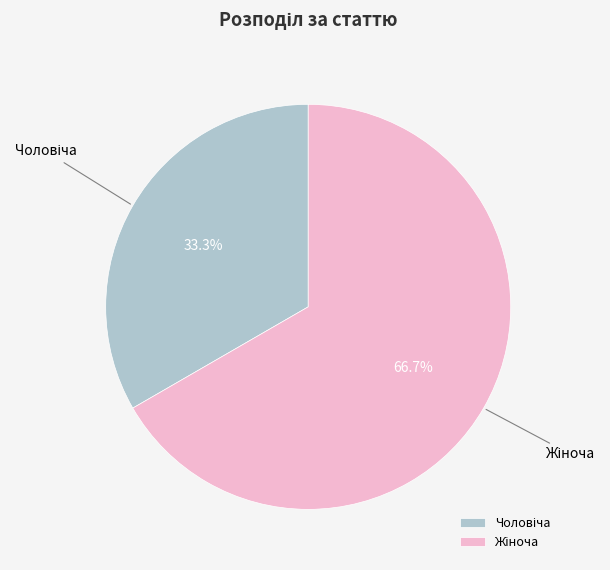

To the nearest percent, what is the difference between the largest and smallest slice percentages?

33%